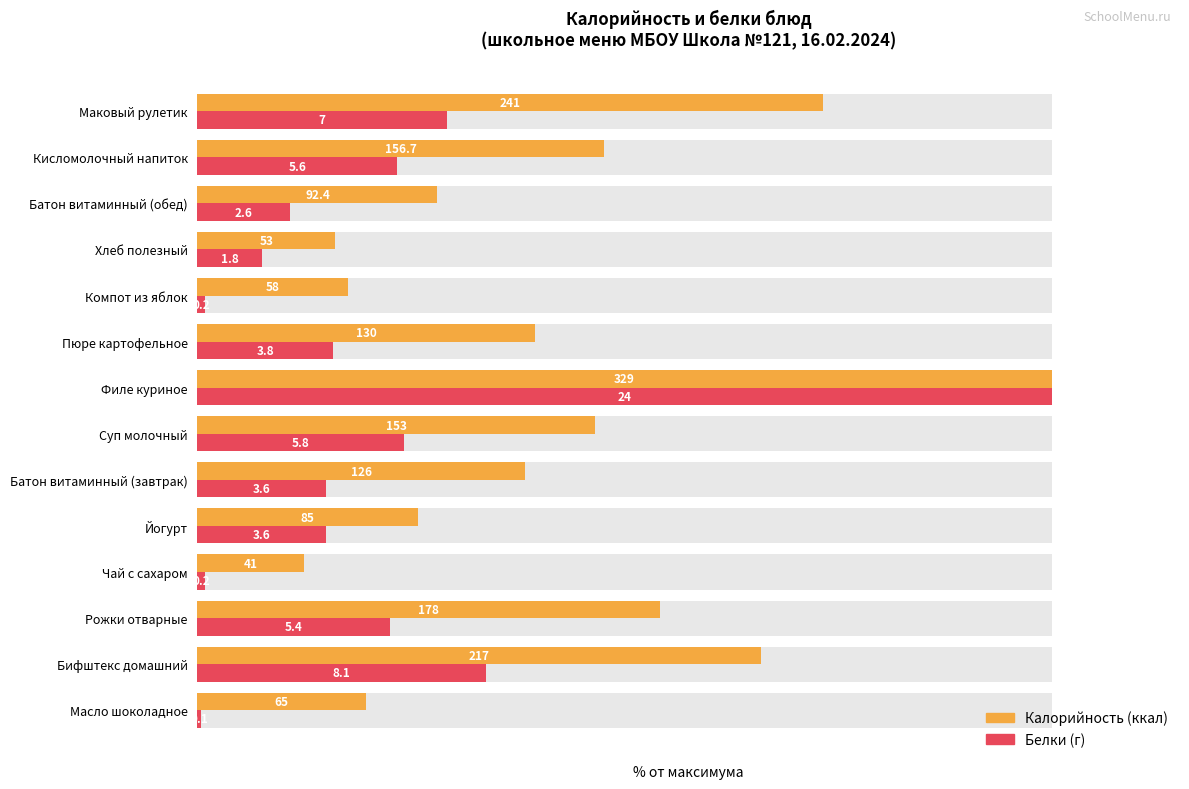

At Суп молочный, list the series in order from smallest to largest.

Белки, Калорийность